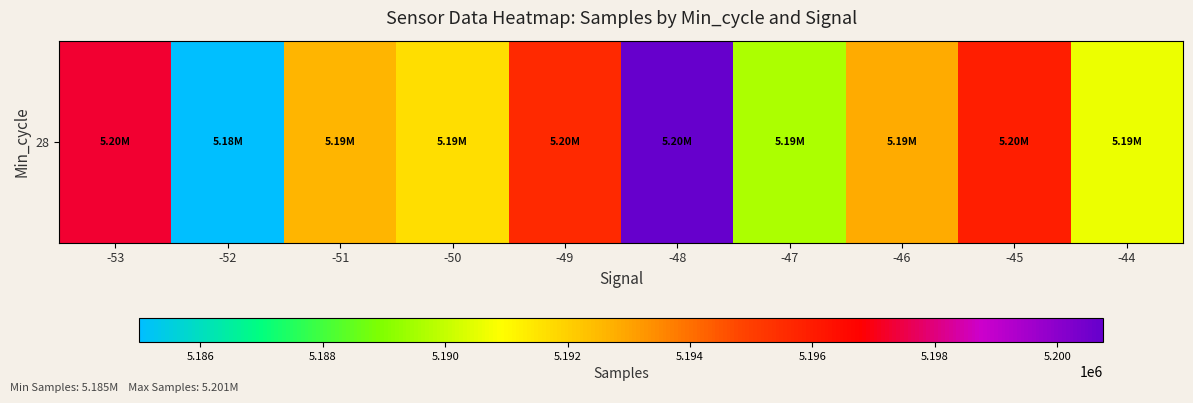

List the labels in order of value, smallest first.

-52, -47, -44, -50, -51, -46, -49, -45, -53, -48